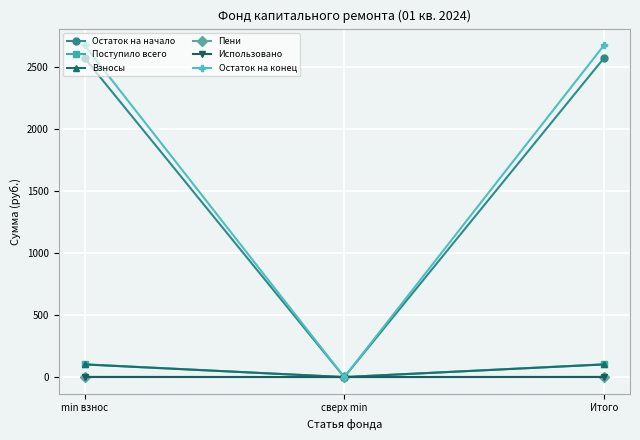

What is the maximum value shown in the chart?

2676.1